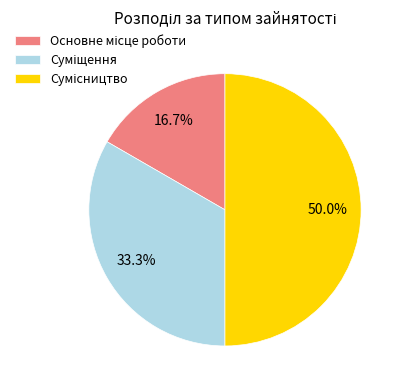

Is there a majority slice in this chart?

No